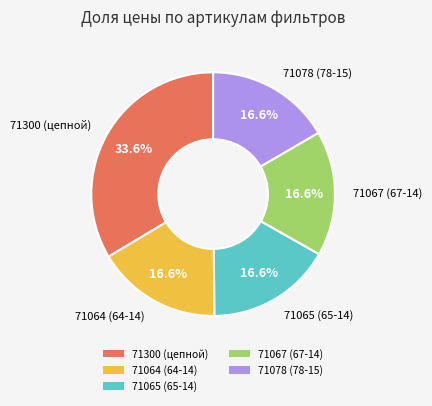

Which category has the biggest portion of the pie?

71300